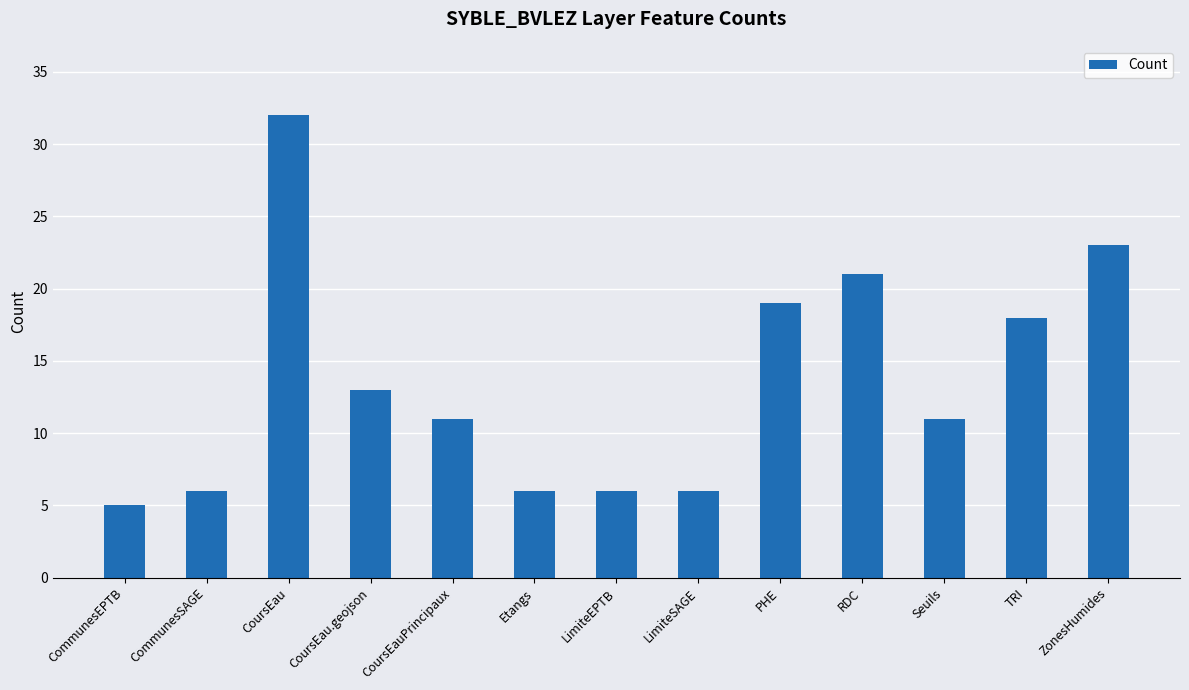

What is the average value?

14